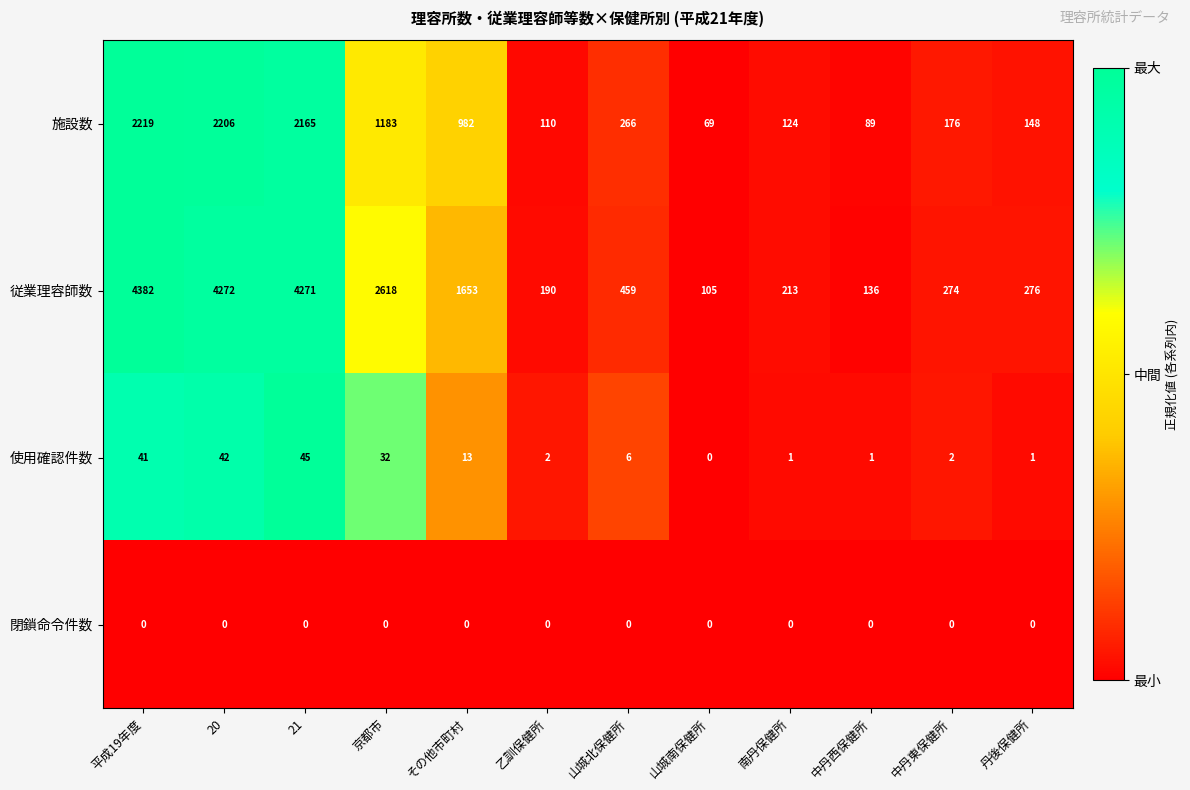

At which category does the chart reach its peak across all series?

平成19年度